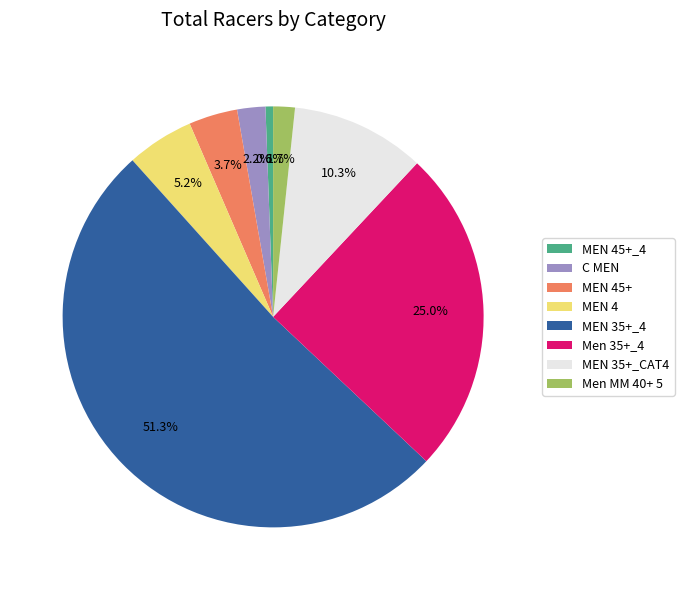

How much of the chart is everything except Men MM 40+ 5?

98.3%